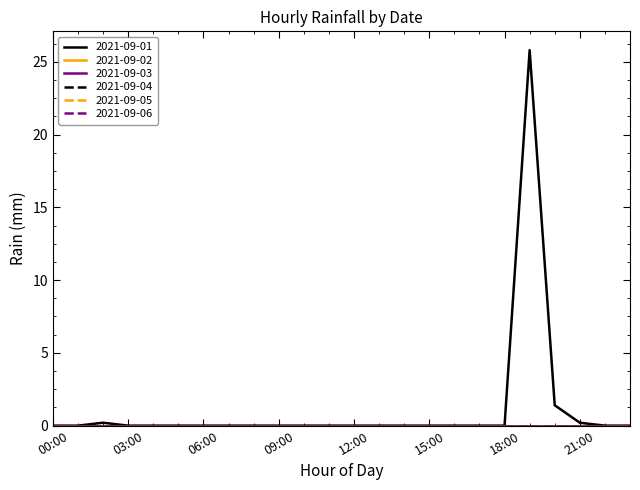

Does the chart have visible grid lines?

No